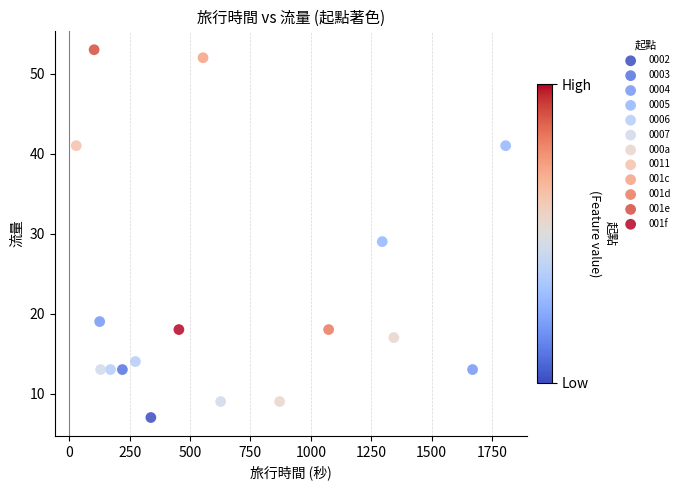

What are all the series names shown in the legend?

0002, 0003, 0004, 0005, 0006, 0007, 000a, 0011, 001c, 001d, 001e, 001f